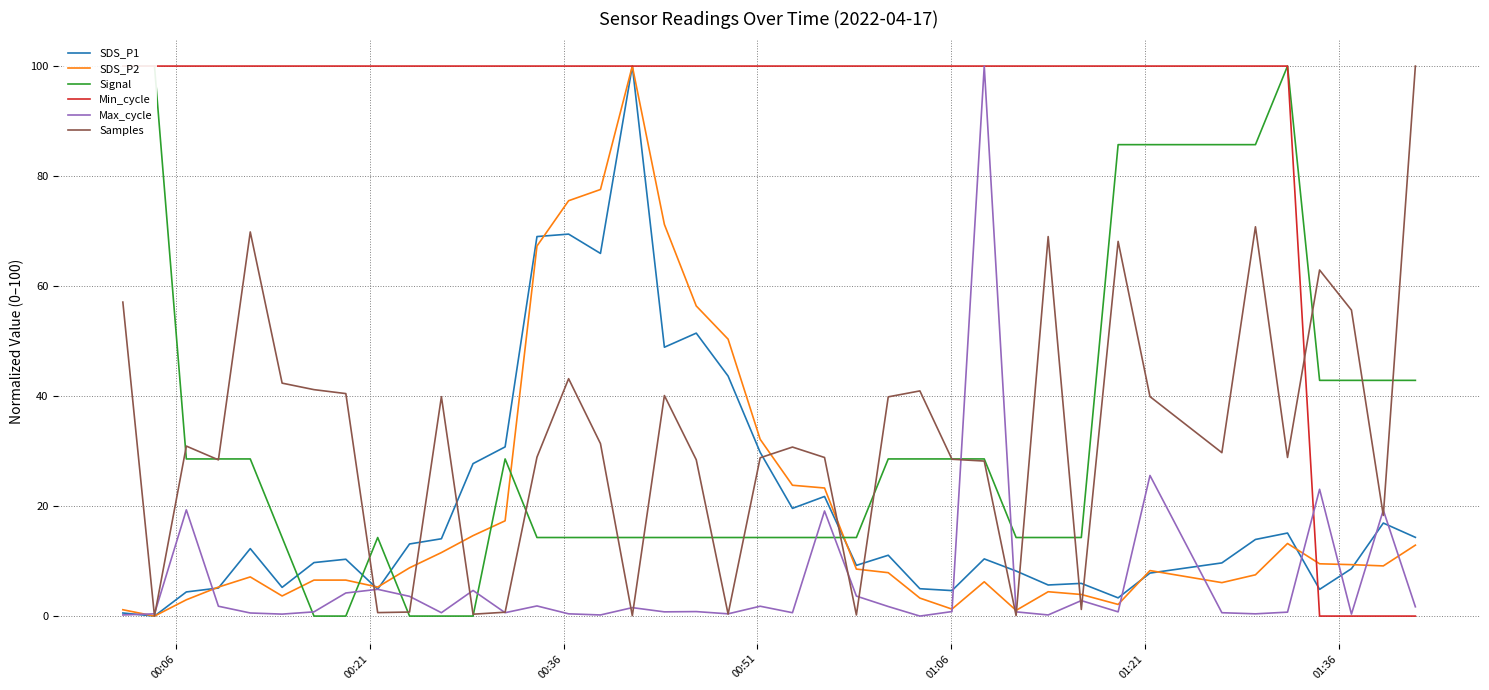

What is the average value of the SDS_P1 series?

20.3